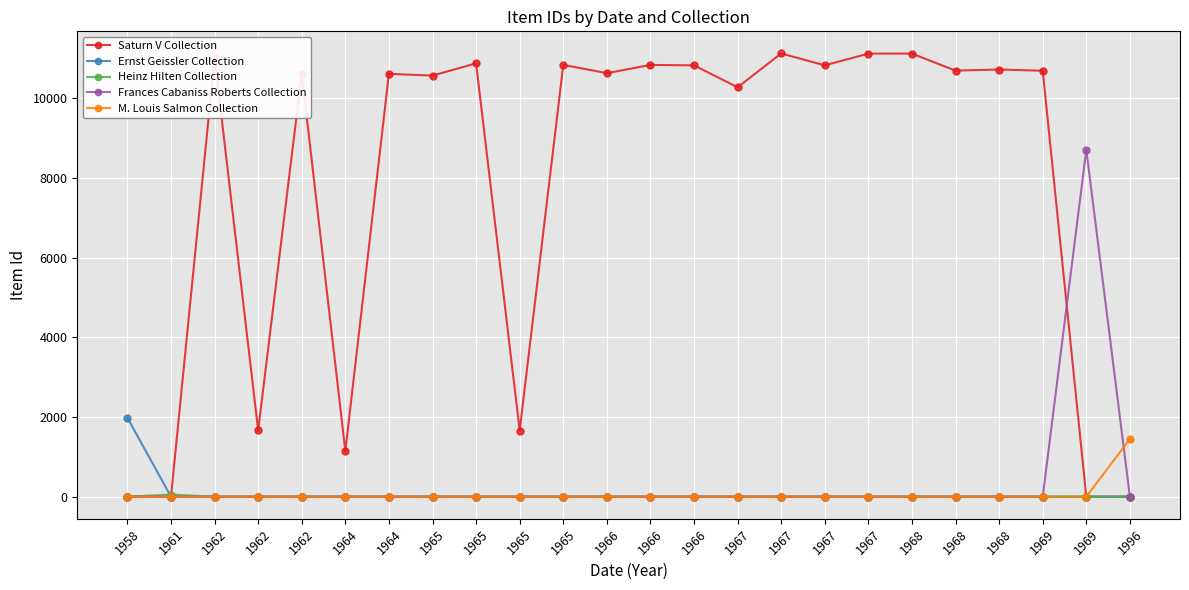

Which series has the widest spread of values?

Saturn V Collection